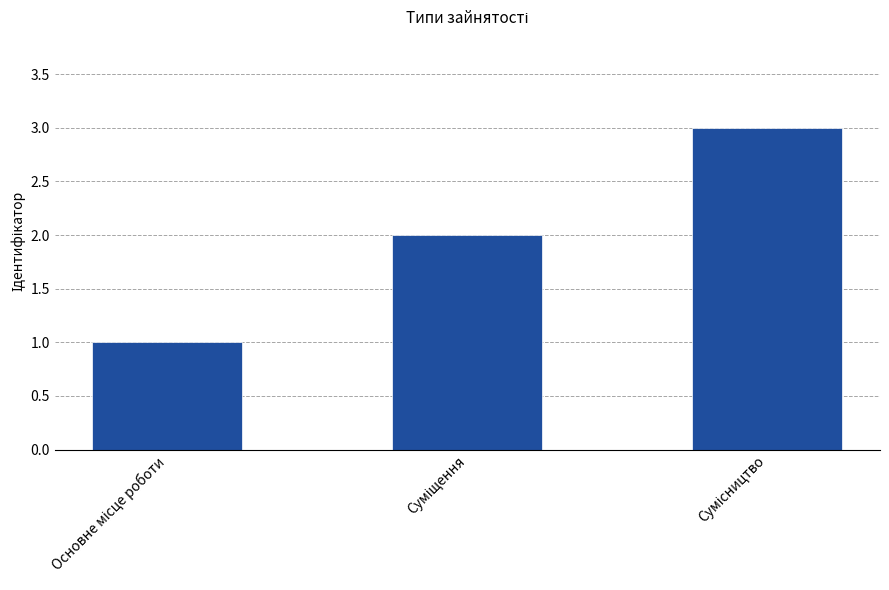

What is the average value?

2